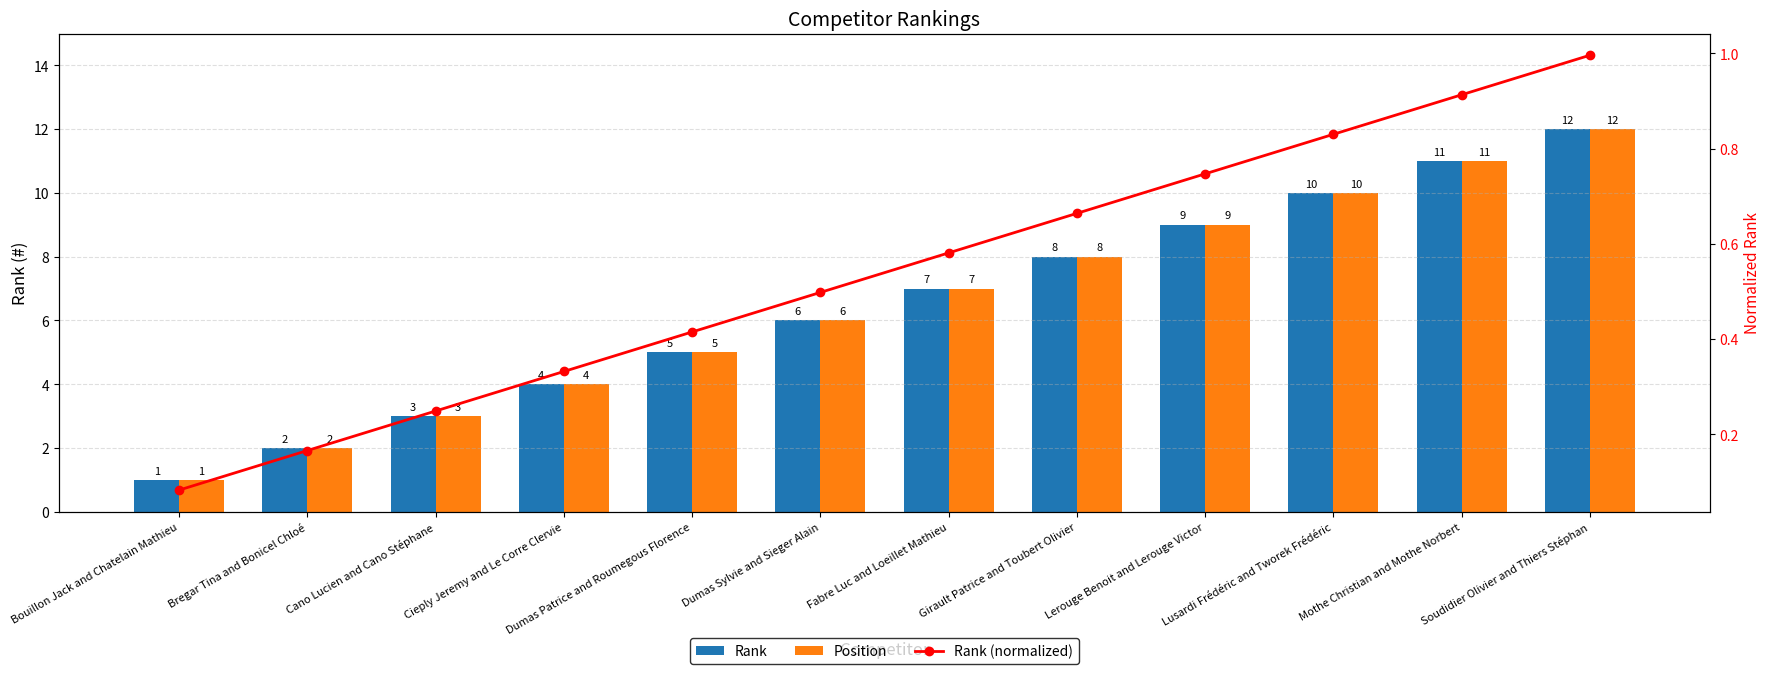

The Rank (normalized) series shows 0.2 at Cano Lucien and Cano Stéphane. True or false?

True